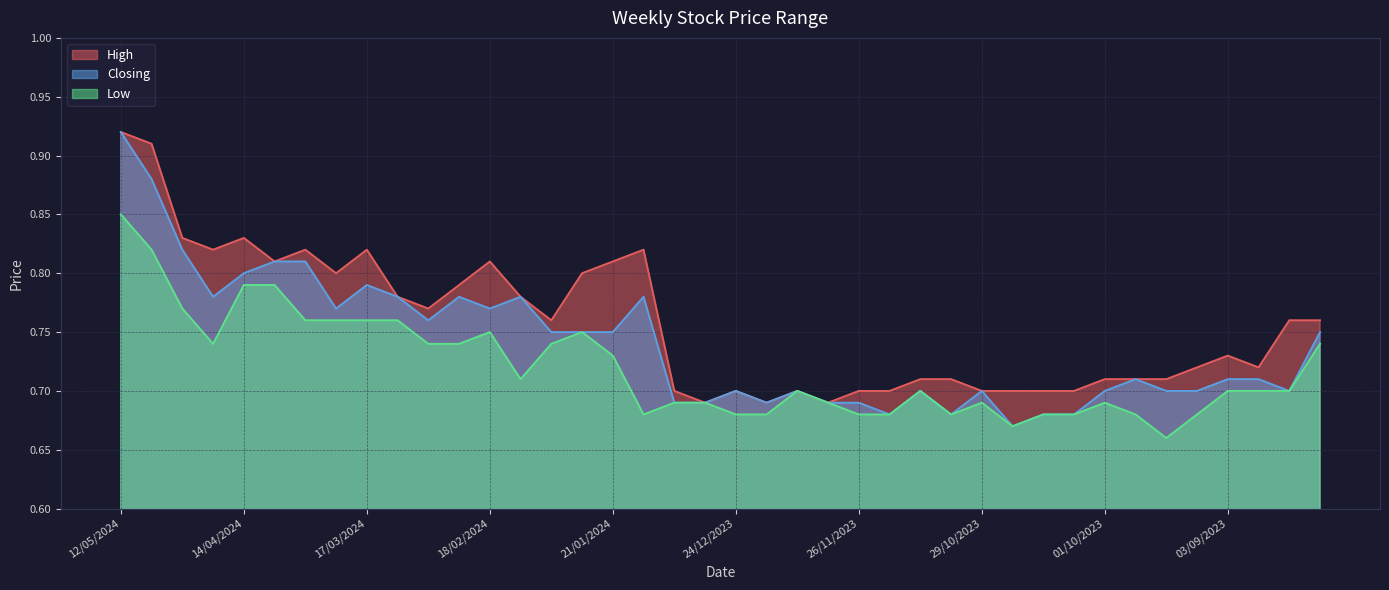

How many interior local valleys does the Low series have?

6